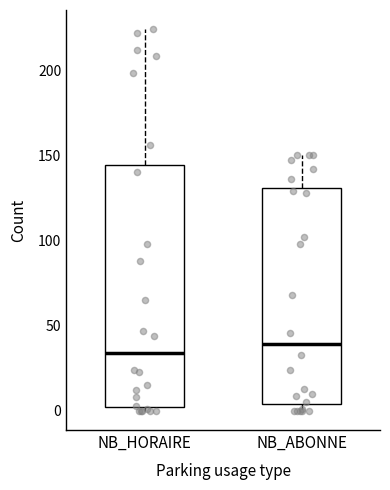

Reading left to right, transcribe this box plot: for each box, give where its median line is, the range the box spans, and where its two whiskers end, as read against the y-axis. The values are not printed on the chart, so give them approximately, as read against the axis.

NB_HORAIRE: median 35, box 5 to 145, whiskers 0 to 225
NB_ABONNE: median 40, box 5 to 130, whiskers 0 to 150